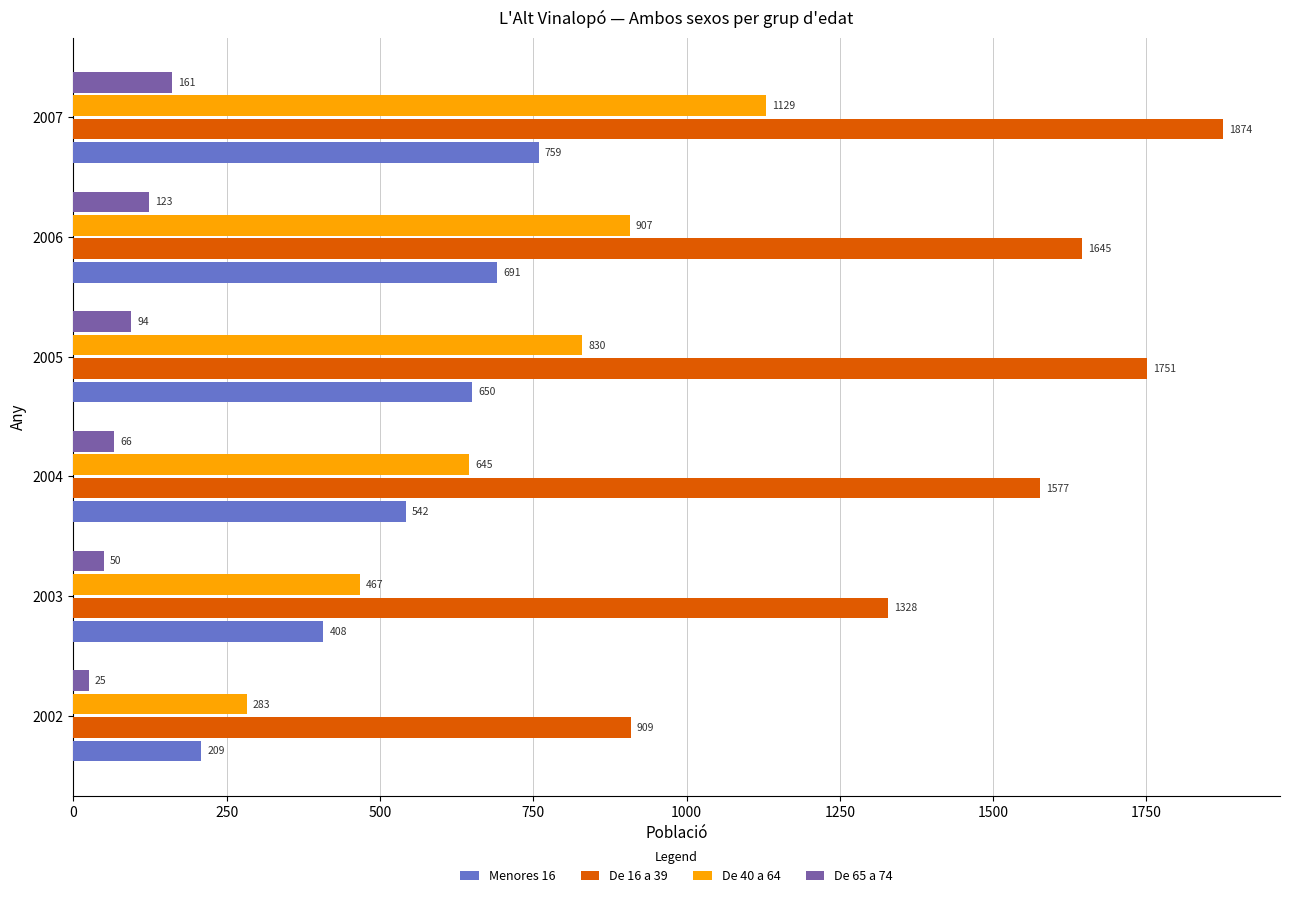

What are all the series names shown in the legend?

Menores 16, De 16 a 39, De 40 a 64, De 65 a 74